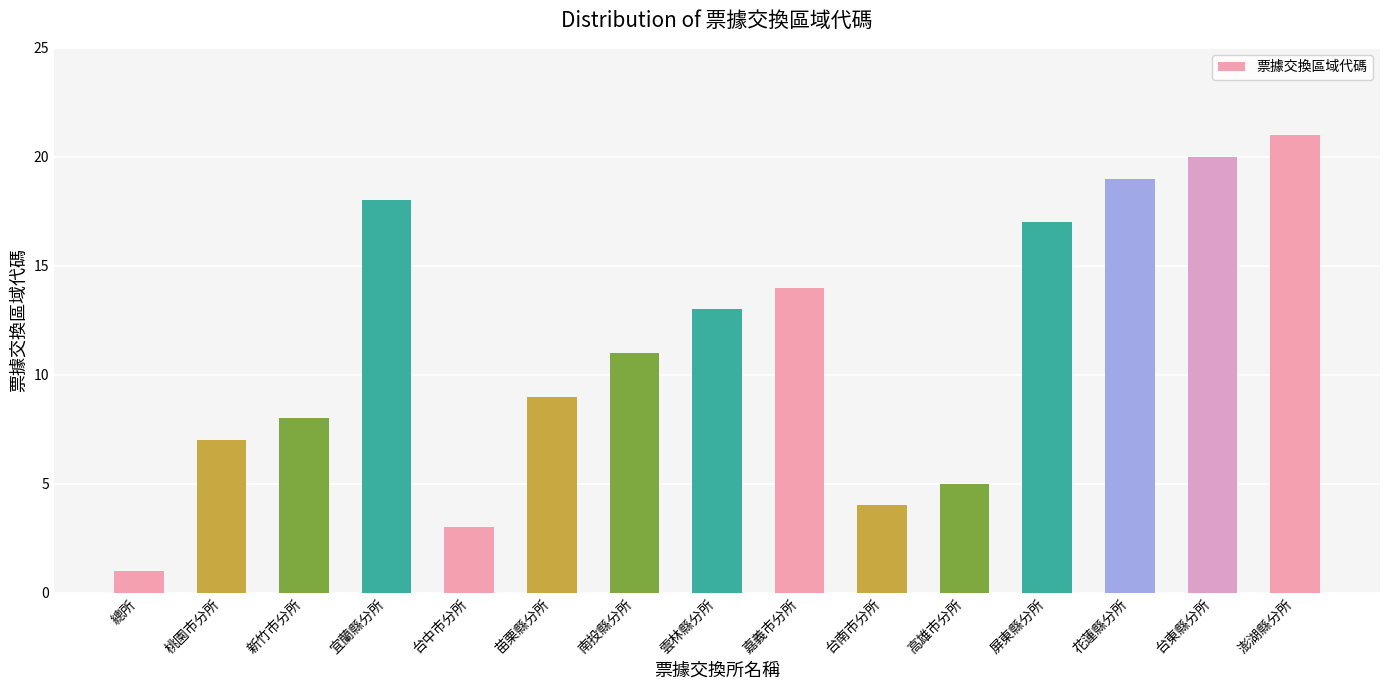

What is the label of the 7th bar from the right?

嘉義市分所